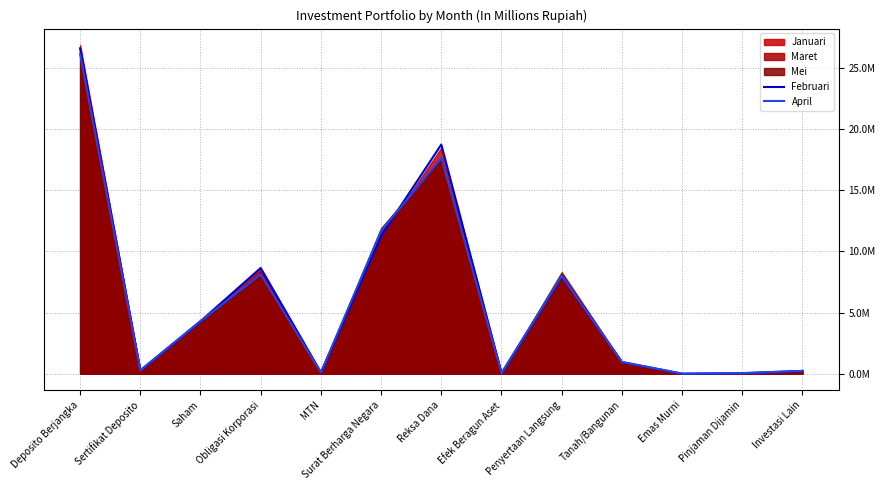

At which category is the sum across all series the highest?

Deposito Berjangka